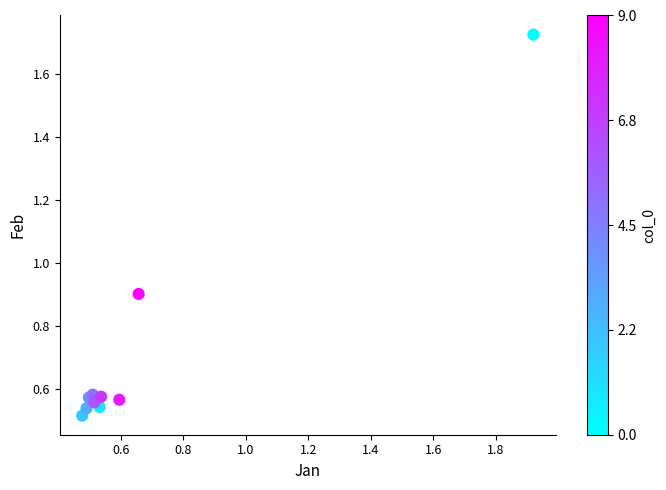

What Y value in the scatter plot is closest to 1?

0.9